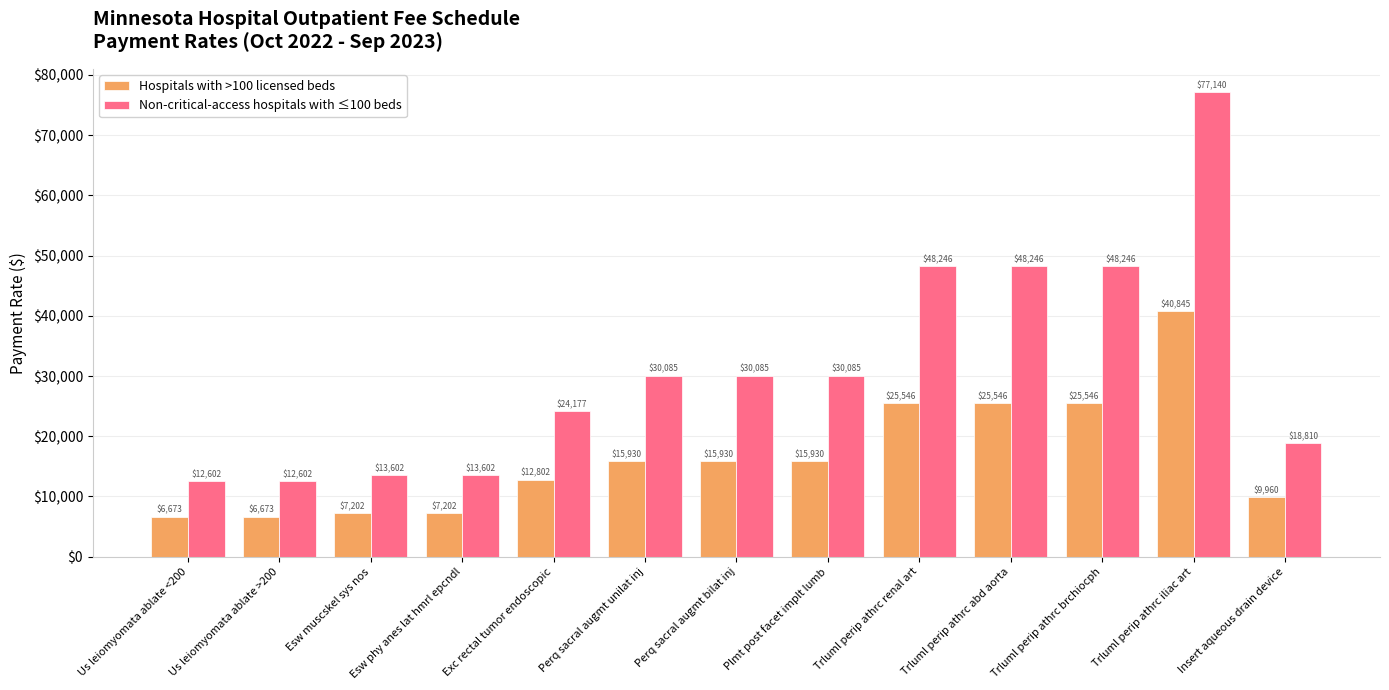

Which series has the largest total across all categories?

Non-critical-access hospitals with ≤100 beds